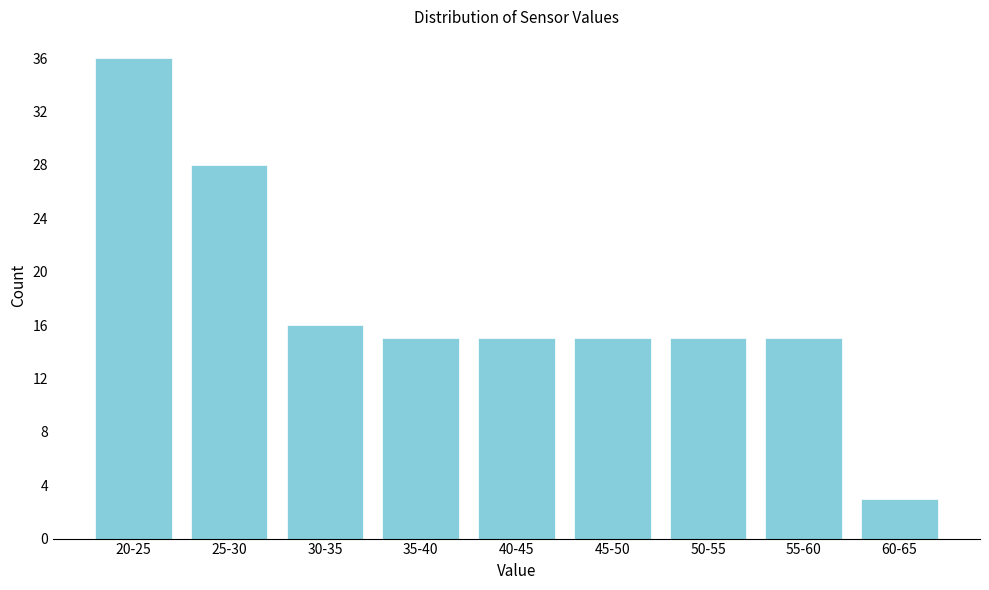

Reading left to right, what are all the values shown in this chart?

36	28	16	15	15	15	15	15	3